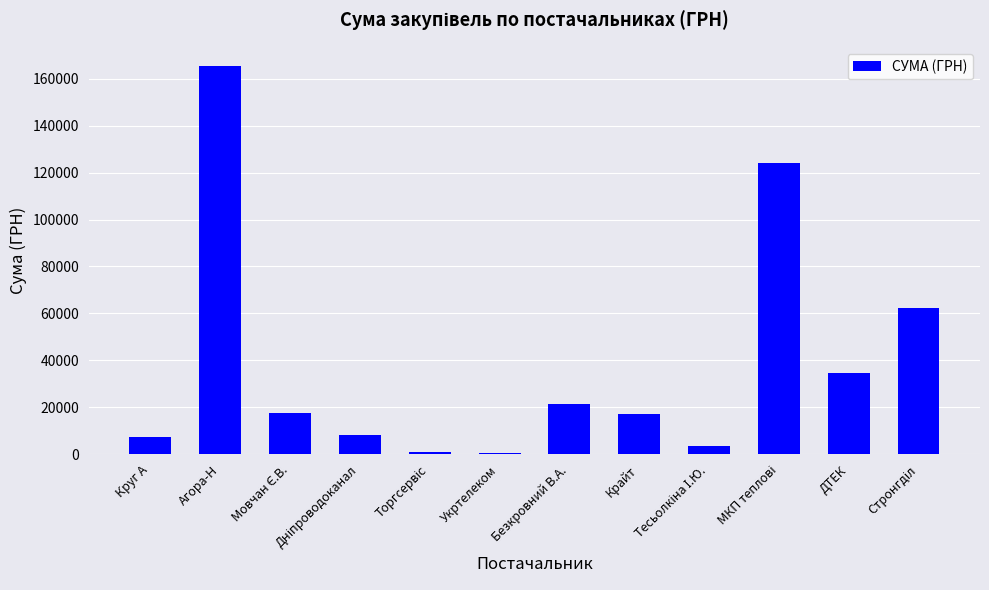

How many series are shown in this chart?

1